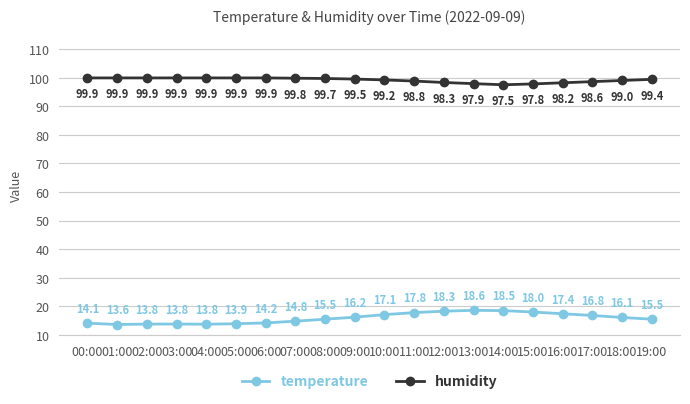

Reading right to left, what are all the values shown in this chart?

temperature: 15.5	16.1	16.8	17.4	18.0	18.5	18.6	18.3	17.8	17.1	16.2	15.5	14.8	14.2	13.9	13.8	13.8	13.8	13.6	14.1
humidity: 99.4	99.0	98.6	98.2	97.8	97.5	97.9	98.3	98.8	99.2	99.5	99.7	99.8	99.9	99.9	99.9	99.9	99.9	99.9	99.9